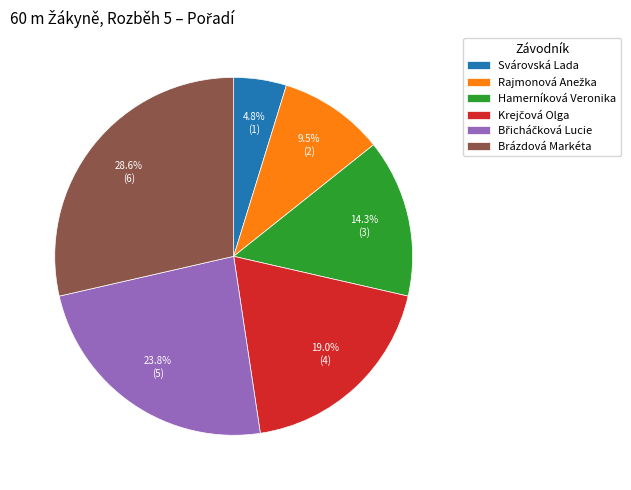

Which category has the smallest portion of the pie?

Svárovská Lada